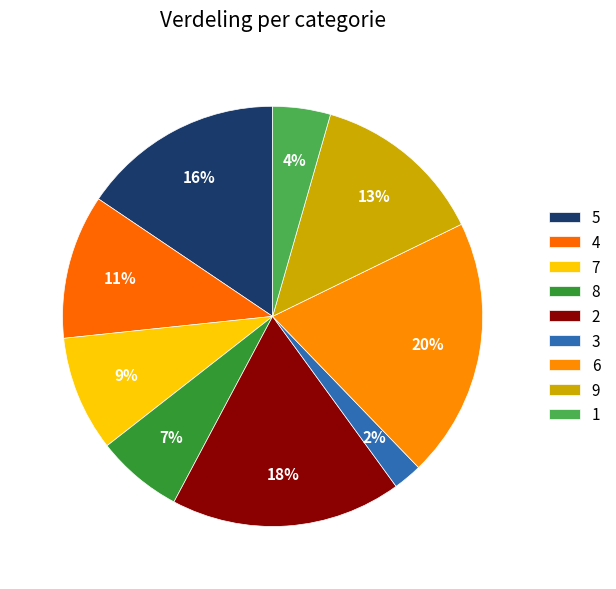

Rank the categories by value from lowest to highest.

3, 1, 8, 7, 4, 9, 5, 2, 6